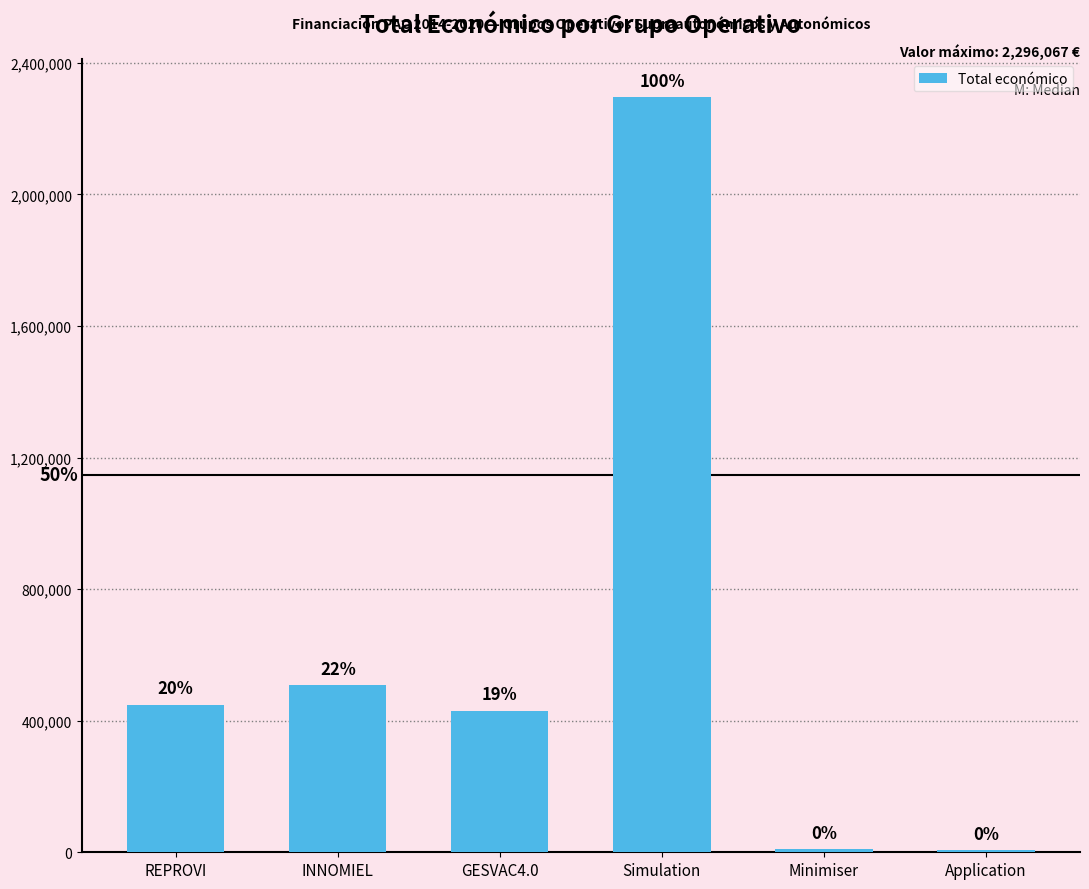

What is the difference between the values at GESVAC4.0 and REPROVI?

17338